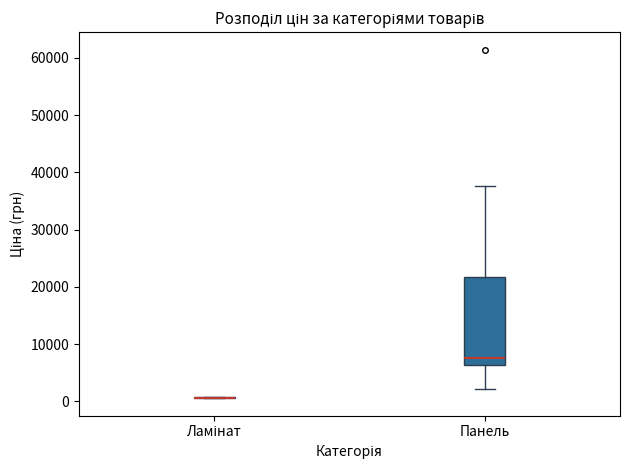

Which box is the tallest, from its lower edge to its upper edge?

Панель